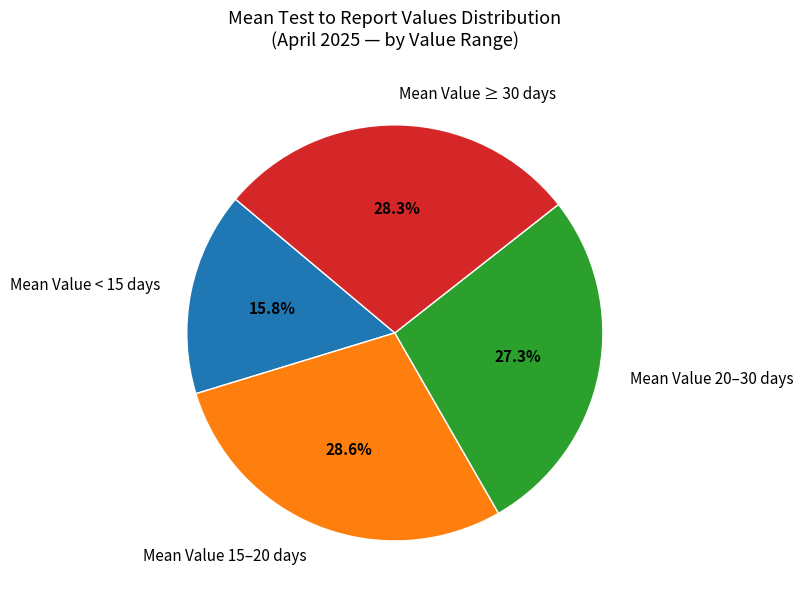

Between Mean Value 15–20 days and Mean Value < 15 days, which is larger?

Mean Value 15–20 days